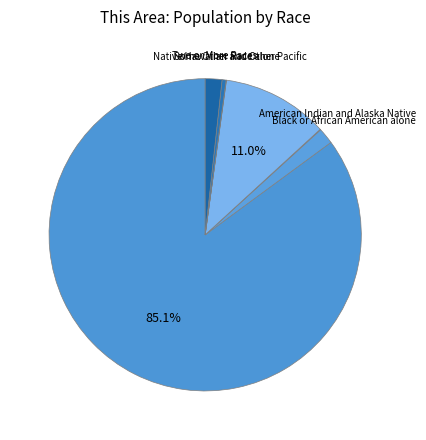

Rank the categories by value from lowest to highest.

Native Hawaiian and Other Pacific, American Indian and Alaska Native, Some Other Race alone, Black or African American alone, Two or More Races, Asian alone, White alone